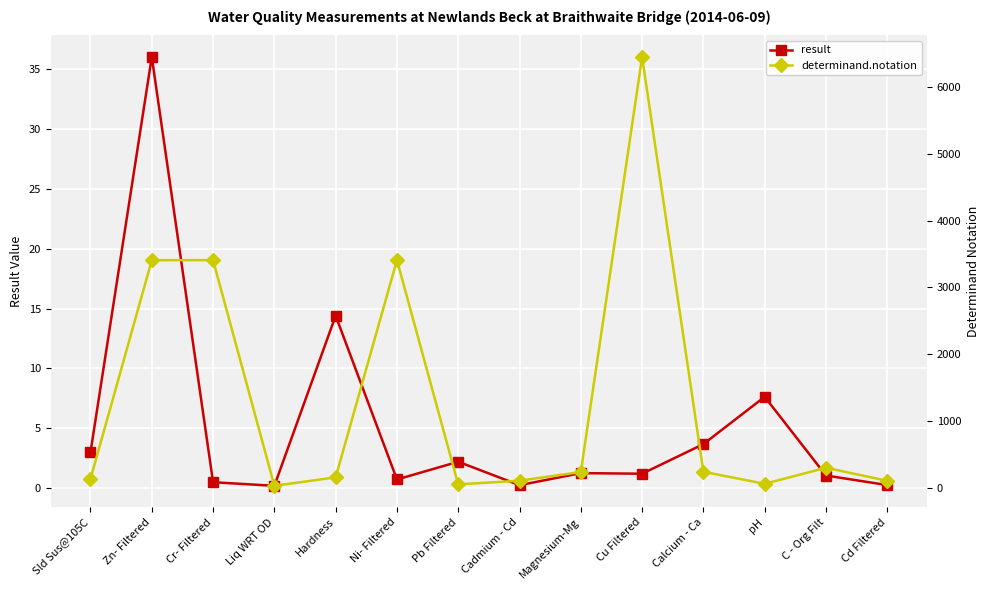

At how many categories does at least one series exceed 3680?

1